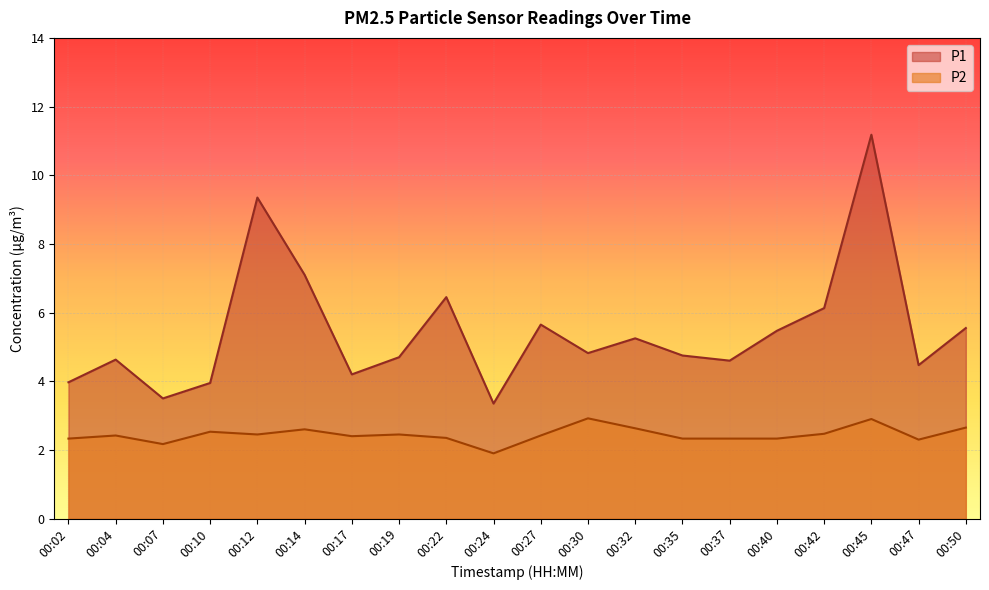

What is the highest value of the P1 series?

11.2